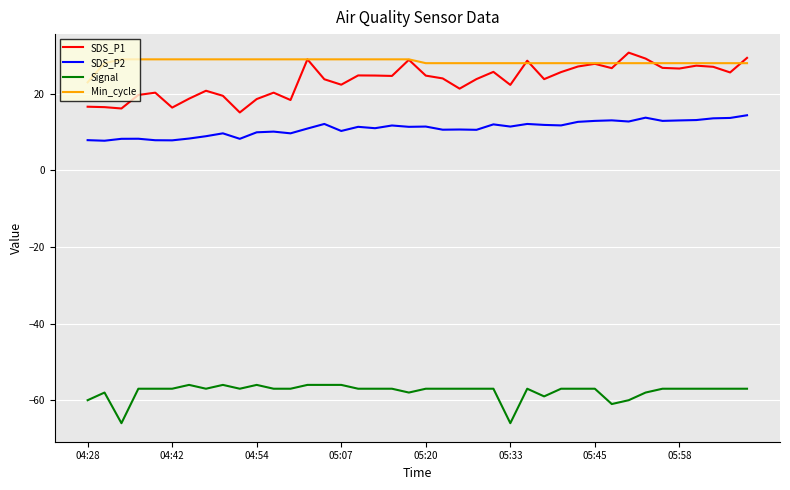

What are all the series names shown in the legend?

SDS_P1, SDS_P2, Signal, Min_cycle